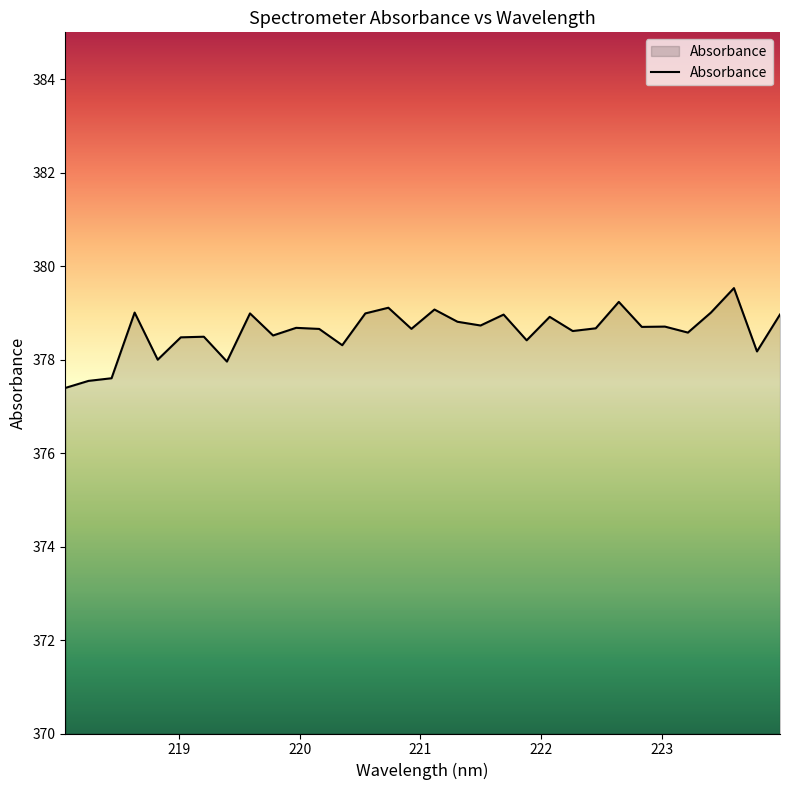

What is the minimum value shown in the chart?

377.4